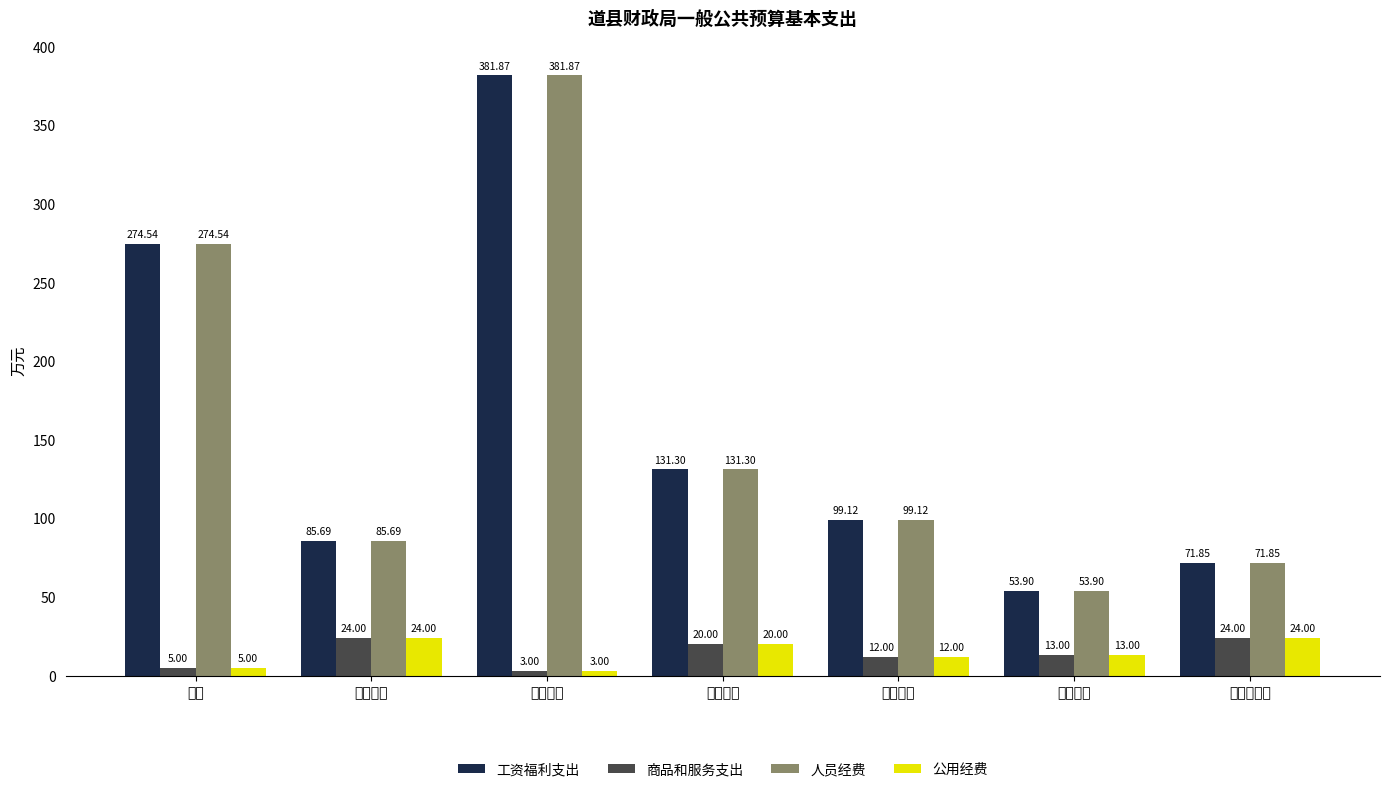

Where does the 公用经费 series first go above 13?

绩效工资